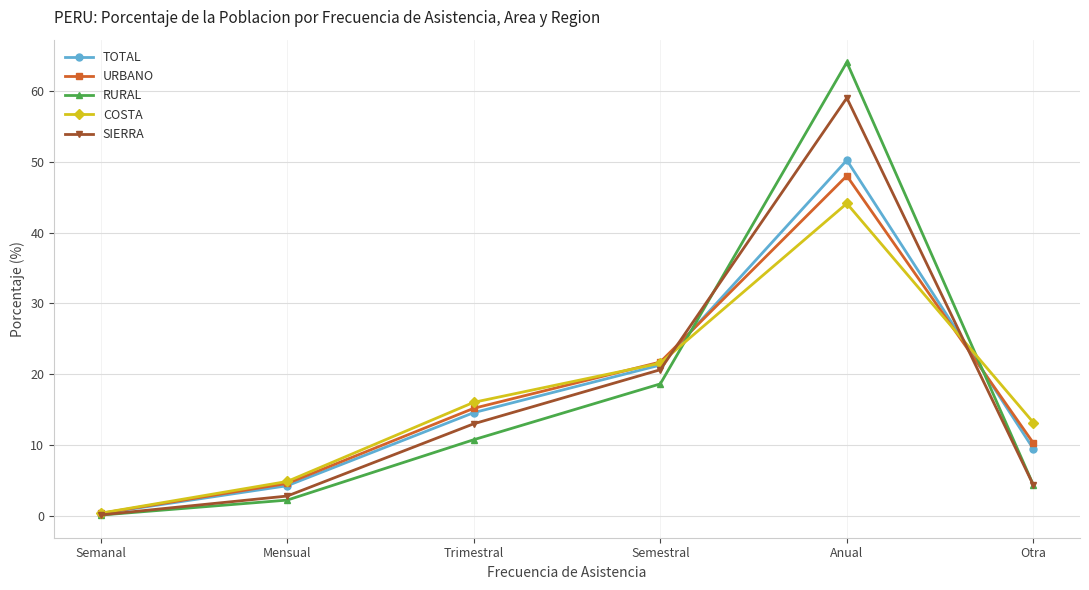

Which series ends up on top after the final intersection of TOTAL and SIERRA?

TOTAL